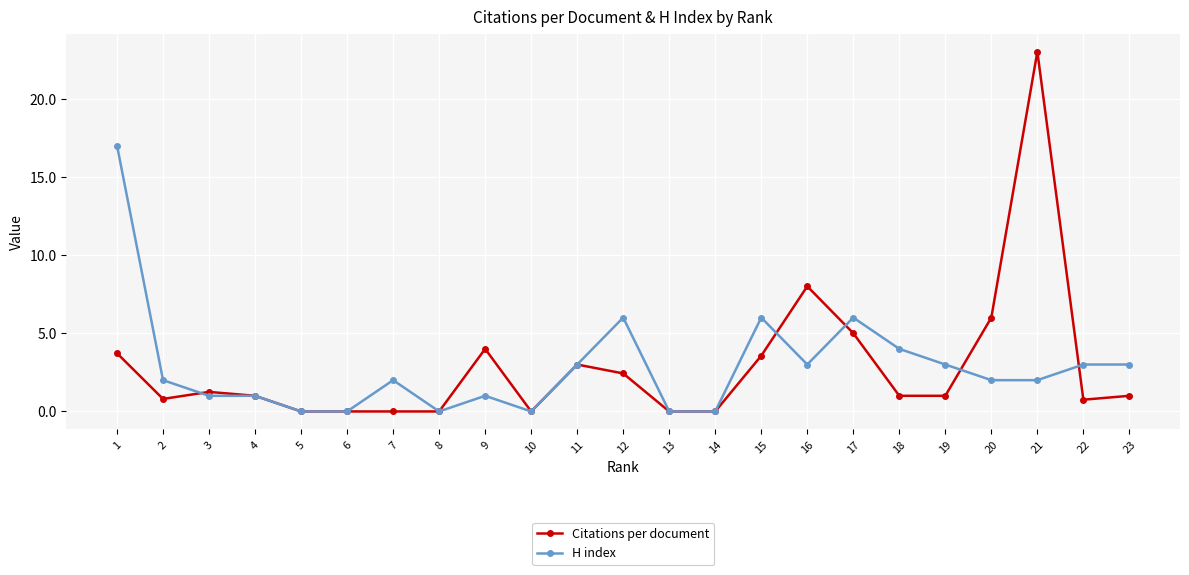

What is the highest value of the H index series?

17.0